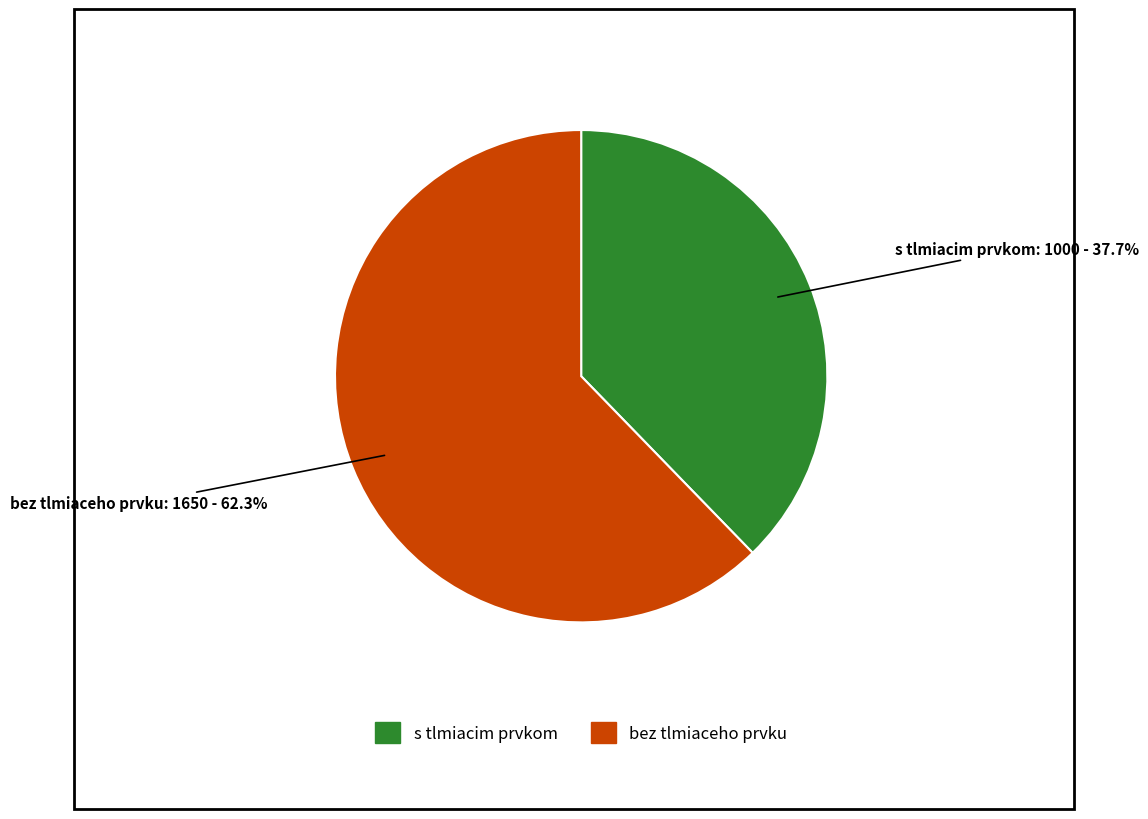

To the nearest percent, what portion does bez tlmiaceho prvku represent?

62%